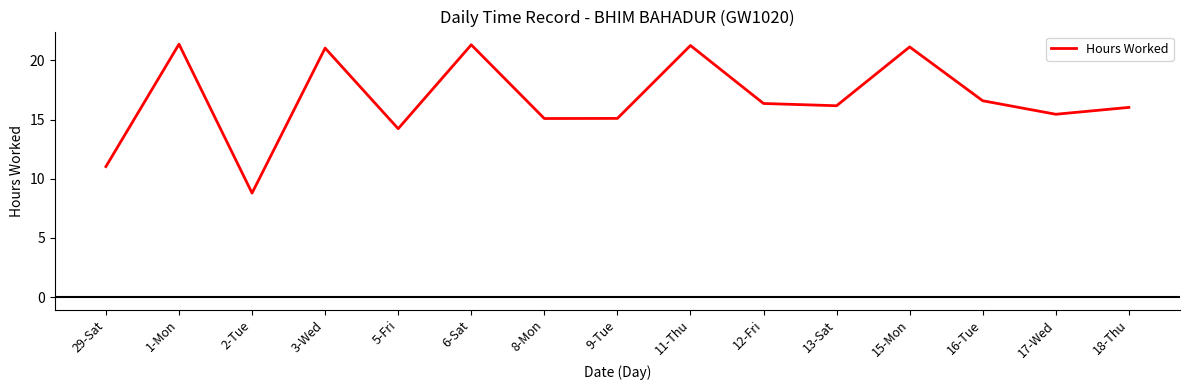

What is the approximate value at 13-Sat?

16.2